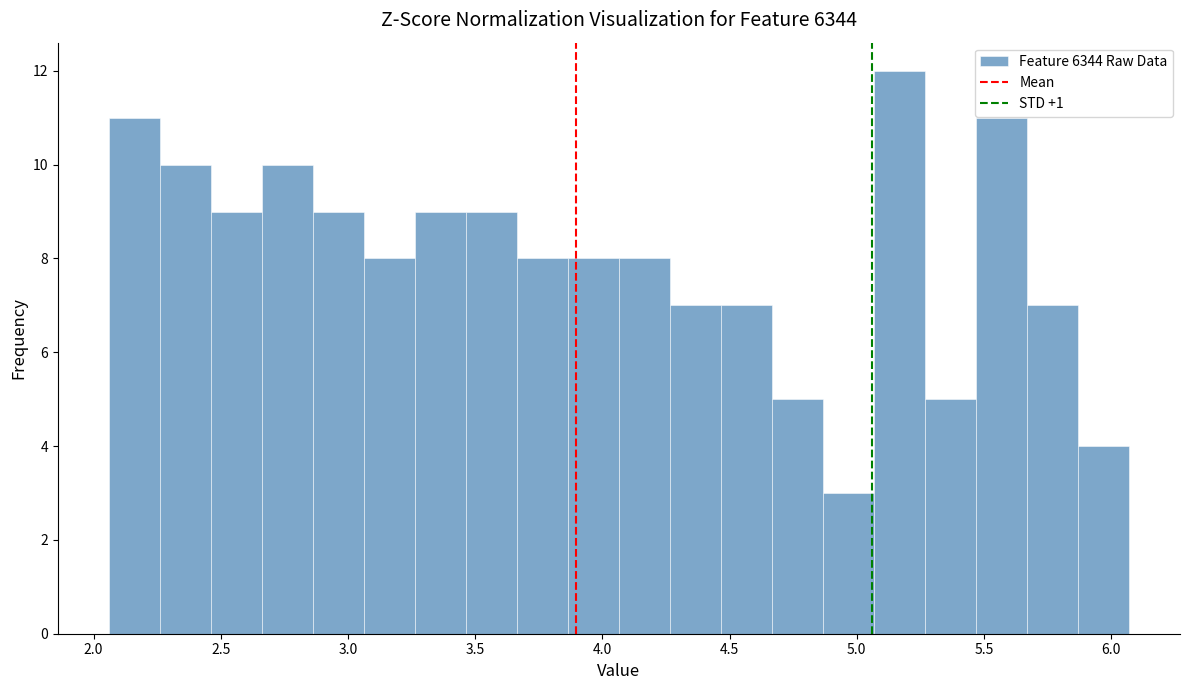

Reading left to right, transcribe this chart: for each bar, give the range it covers on the x-axis and its height. Neither the bar edges nor the heights are printed on the chart, so give them approximately, as read against the axes.

2.05 to 2.25: 11
2.25 to 2.45: 10
2.45 to 2.65: 9
2.65 to 2.85: 10
2.85 to 3.05: 9
3.05 to 3.25: 8
3.25 to 3.45: 9
3.45 to 3.65: 9
3.65 to 3.85: 8
3.85 to 4.05: 8
4.05 to 4.25: 8
4.25 to 4.45: 7
4.45 to 4.65: 7
4.65 to 4.85: 5
4.85 to 5.05: 3
5.05 to 5.25: 12
5.25 to 5.45: 5
5.45 to 5.65: 11
5.65 to 5.85: 7
5.85 to 6.05: 4